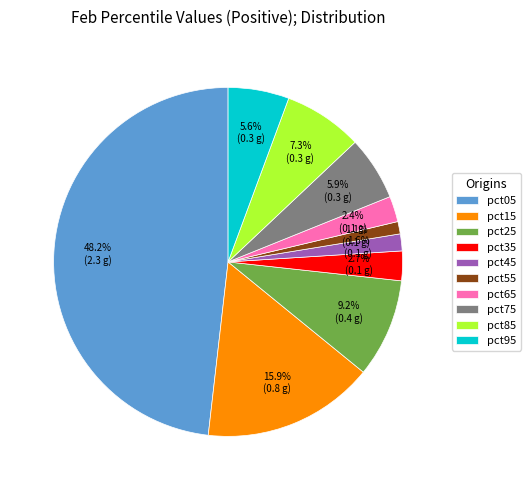

To the nearest percent, what portion does pct95 represent?

6%